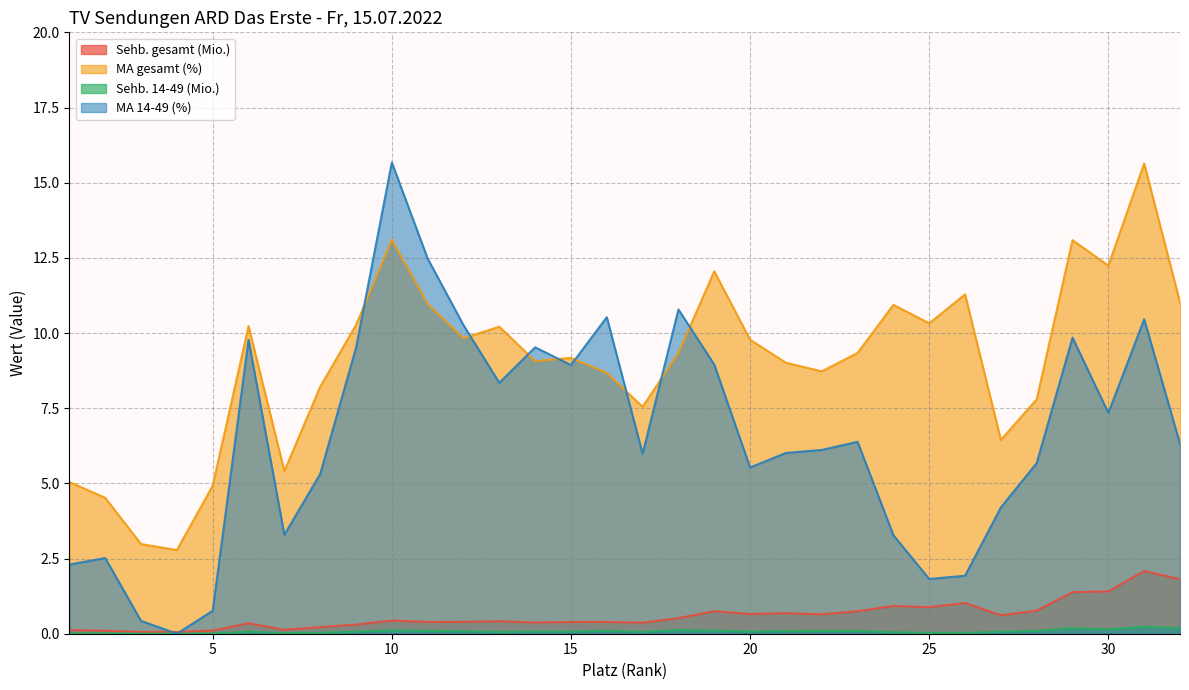

Reading right to left, extract all data points from this chart.

Sehb. gesamt (Mio.): 32=1.8	31=2.1	30=1.4	29=1.4	28=0.8	27=0.6	26=1.0	25=0.9	24=0.9	23=0.7	22=0.6	21=0.7	20=0.7	19=0.8	18=0.5	17=0.4	16=0.4	15=0.4	14=0.4	13=0.4	12=0.4	11=0.4	10=0.4	9=0.3	8=0.2	7=0.1	6=0.3	5=0.1	4=0.1	3=0.1	2=0.1	1=0.1
MA gesamt (%): 32=11.0	31=15.6	30=12.2	29=13.1	28=7.8	27=6.4	26=11.3	25=10.3	24=10.9	23=9.3	22=8.7	21=9.0	20=9.8	19=12.1	18=9.3	17=7.5	16=8.7	15=9.2	14=9.1	13=10.2	12=9.8	11=11.0	10=13.1	9=10.3	8=8.2	7=5.4	6=10.2	5=4.9	4=2.8	3=3.0	2=4.5	1=5.0
Sehb. 14-49 (Mio.): 32=0.2	31=0.2	30=0.1	29=0.2	28=0.1	27=0.1	26=0.0	25=0.0	24=0.1	23=0.1	22=0.1	21=0.1	20=0.1	19=0.1	18=0.1	17=0.1	16=0.1	15=0.1	14=0.1	13=0.1	12=0.1	11=0.1	10=0.1	9=0.1	8=0.0	7=0.0	6=0.1	5=0.0	4=0.0	3=0.0	2=0.0	1=0.0
MA 14-49 (%): 32=6.3	31=10.5	30=7.3	29=9.8	28=5.7	27=4.2	26=1.9	25=1.8	24=3.3	23=6.4	22=6.1	21=6.0	20=5.5	19=9.0	18=10.8	17=6.0	16=10.5	15=8.9	14=9.5	13=8.3	12=10.3	11=12.5	10=15.7	9=9.5	8=5.3	7=3.3	6=9.8	5=0.8	4=0.0	3=0.4	2=2.5	1=2.3